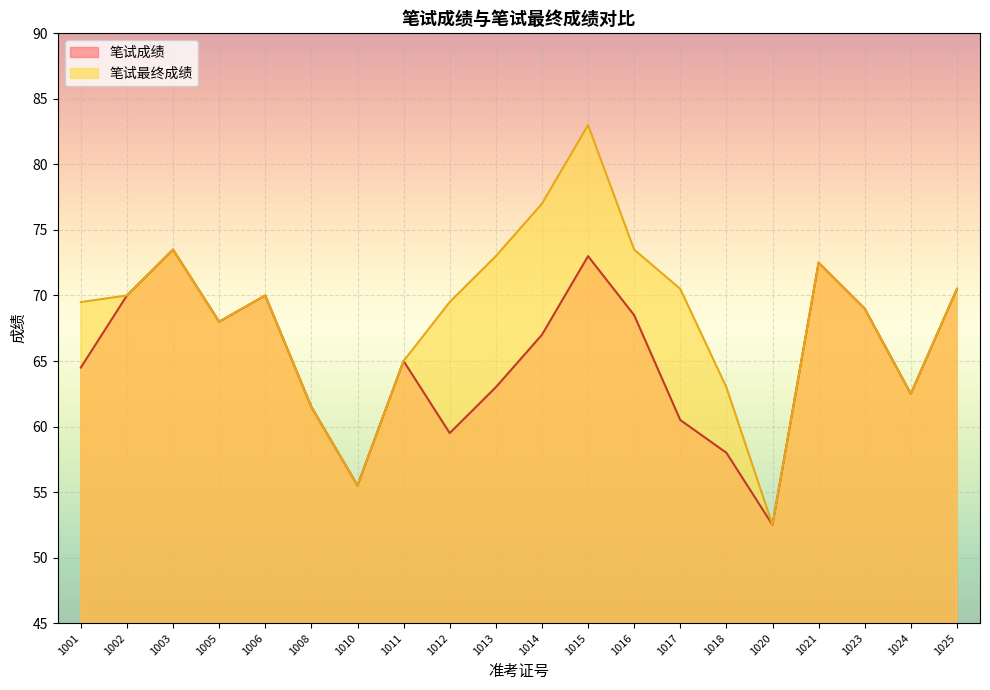

Is the value of 笔试最终成绩 at 1016 greater than the value of 笔试成绩 at 1024?

Yes